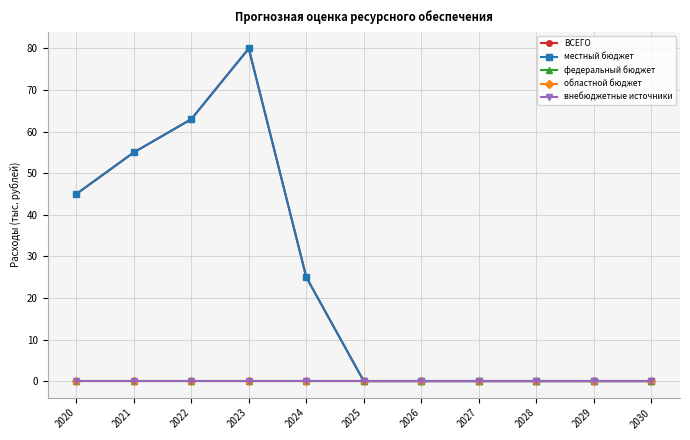

What is the greatest value displayed?

80